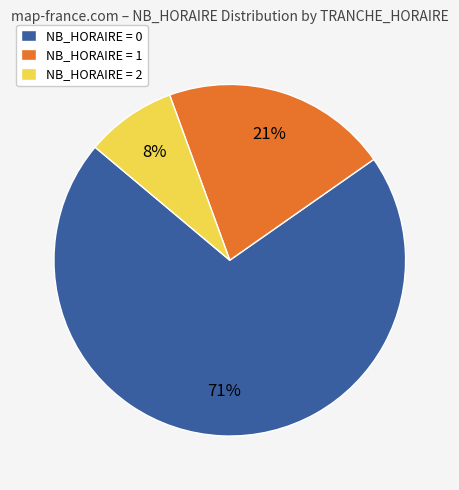

To the nearest percent, what is the average slice percentage?

33%